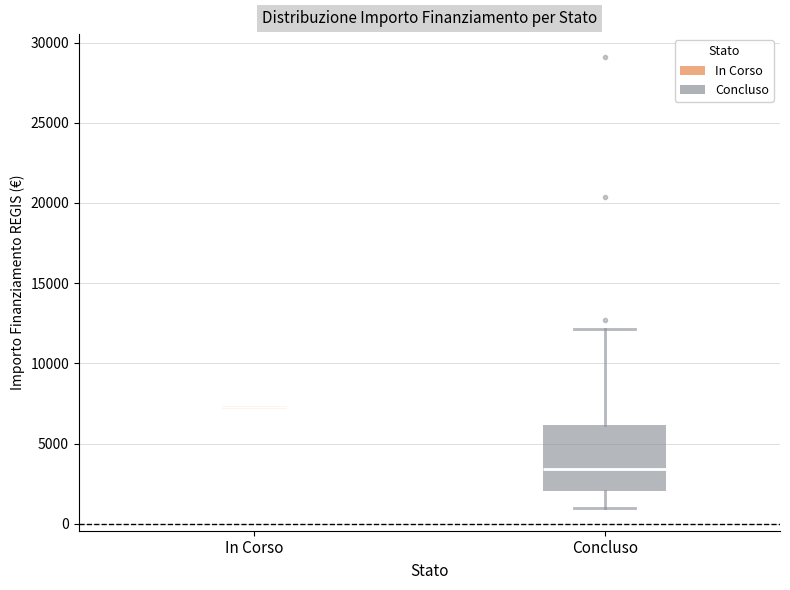

Which box is the tallest, from its lower edge to its upper edge?

Concluso